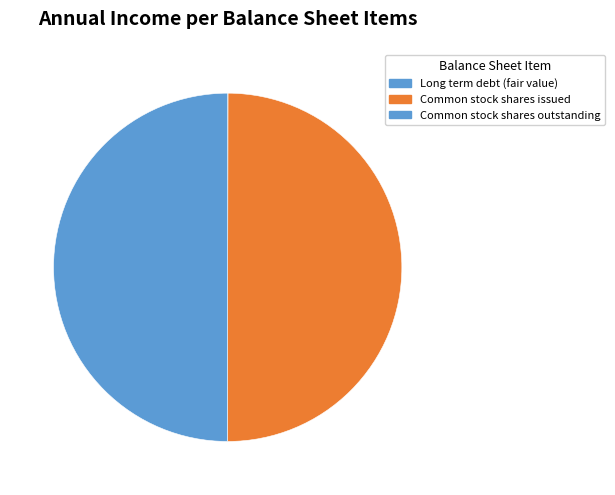

To the nearest percent, what is the combined percentage of Long term debt (fair value) and Common stock shares outstanding?

50%